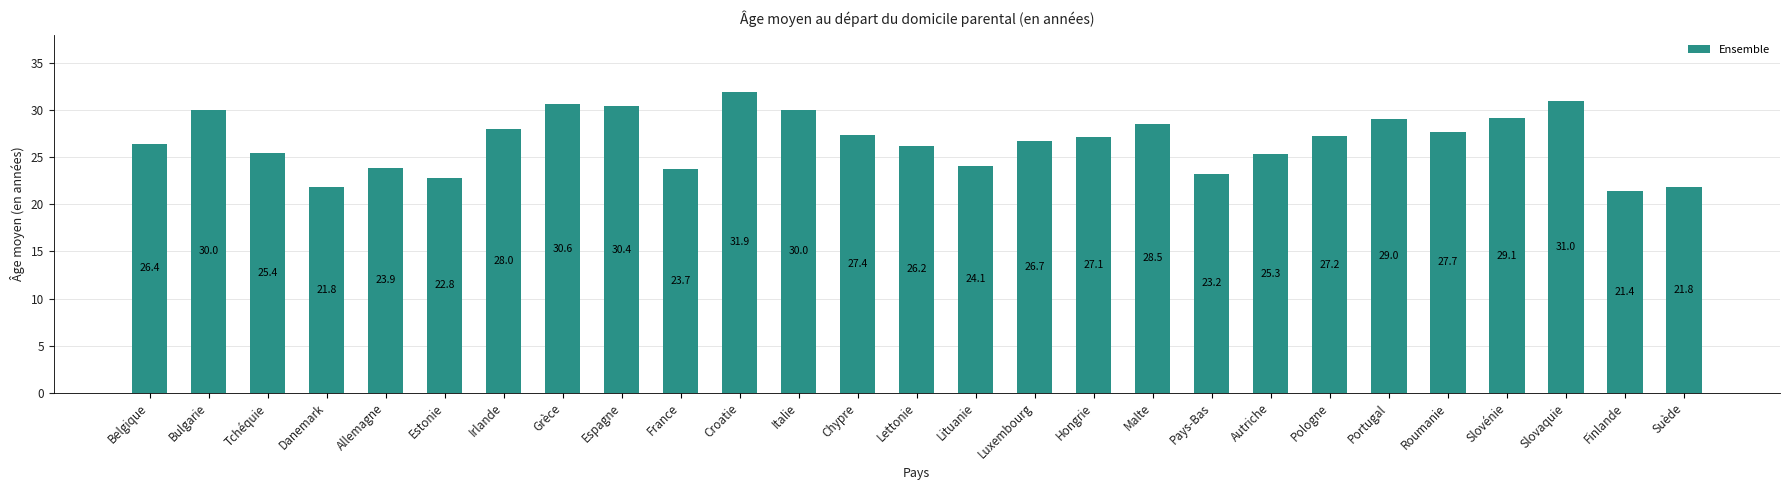

The value at Pays-Bas is 38.7. True or false?

False